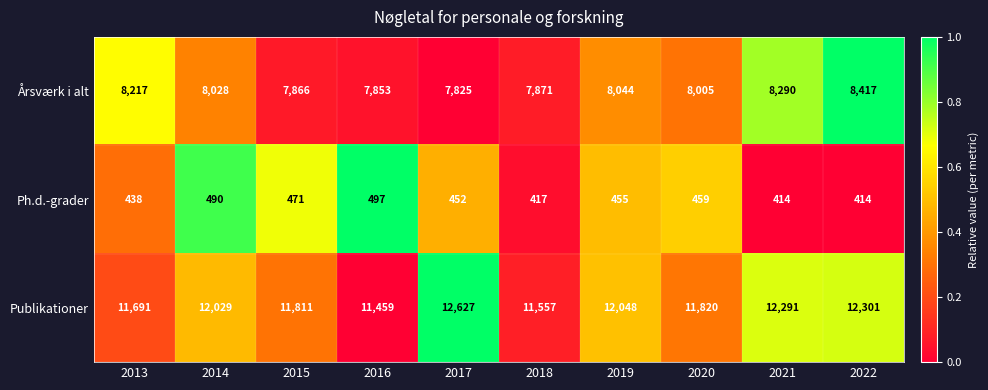

What is the average value of the Publikationer series?

11963